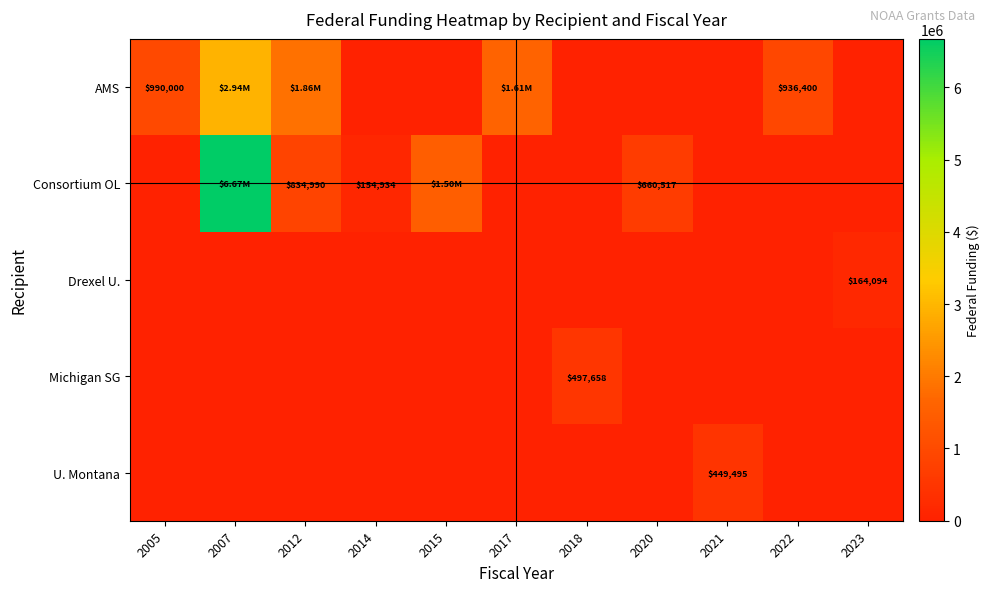

The Michigan SG series shows 183128 at 2020. True or false?

False